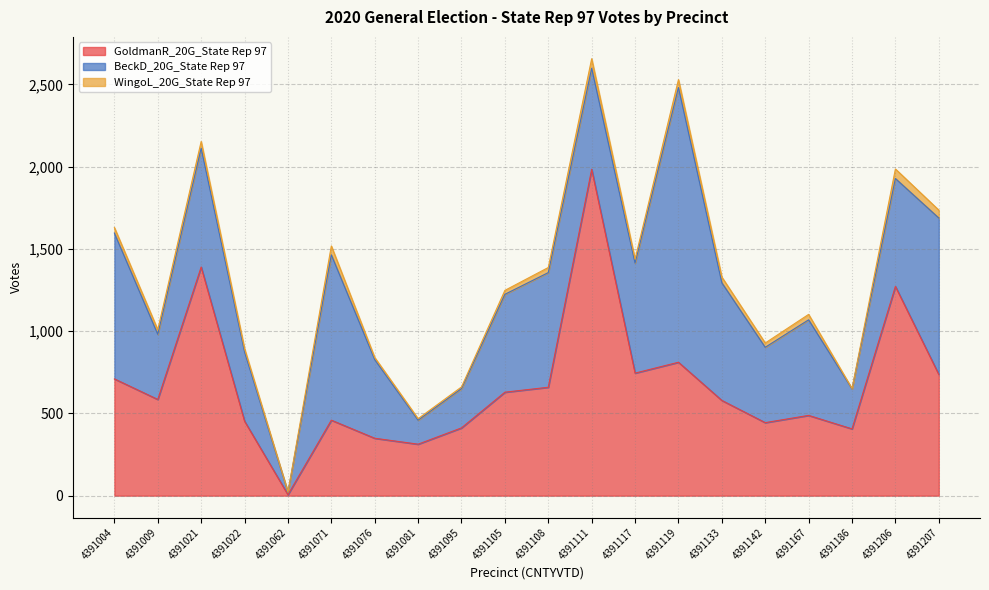

True or false: GoldmanR_20G_State Rep 97 has more than 0 interior local peaks.

True